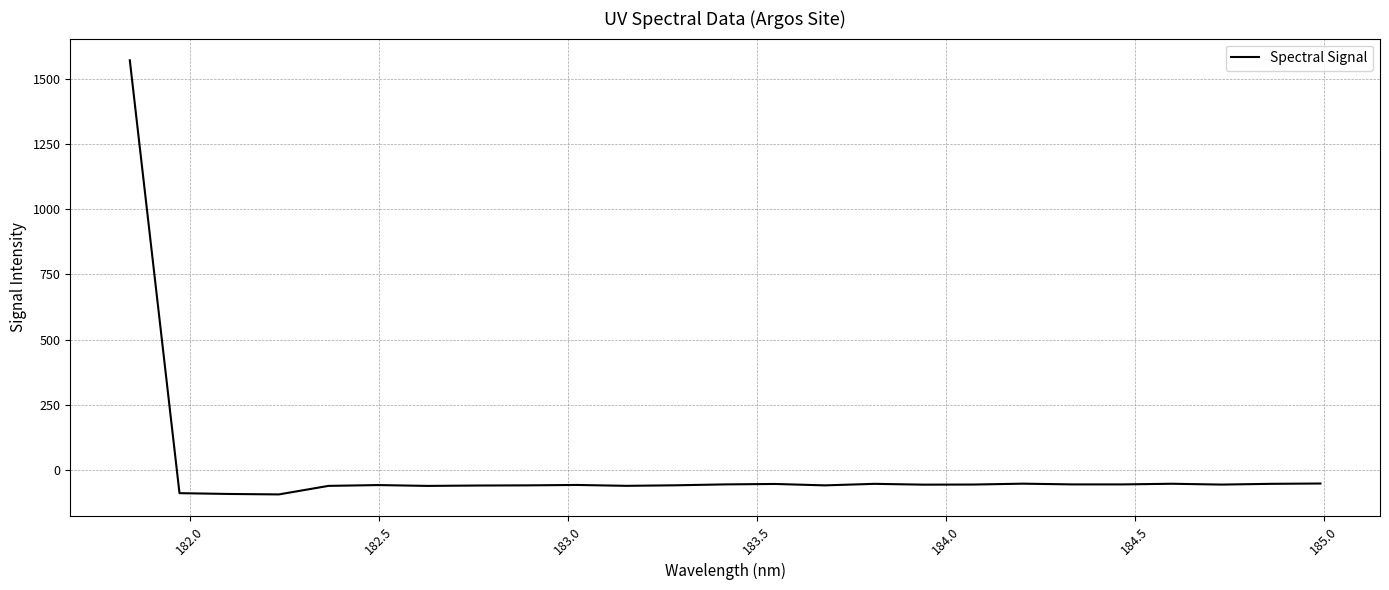

What is the difference between the maximum and minimum values?

1666.9